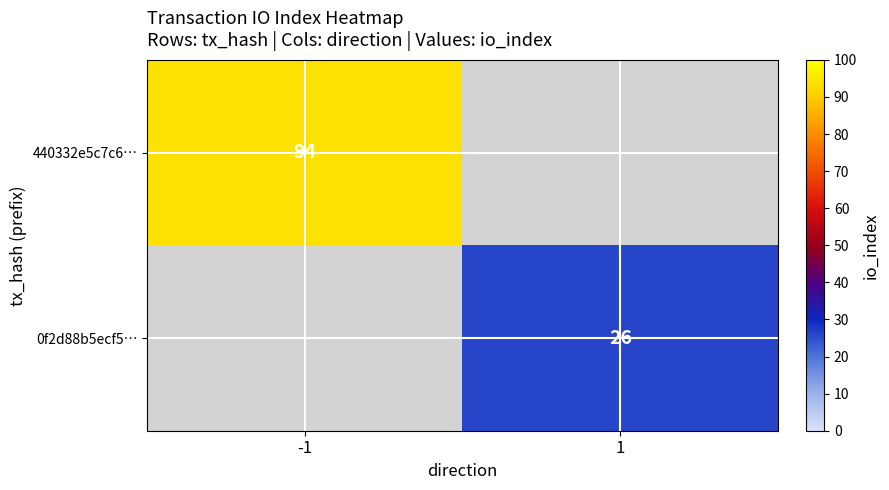

The 0f2d88b5ecf5… series shows 7.5 at 1. True or false?

False